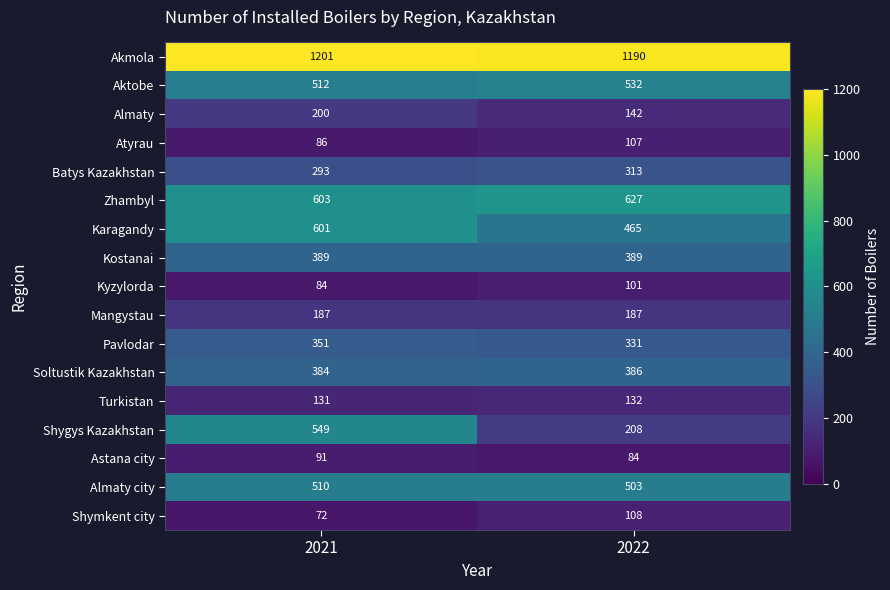

Rank the series at 2022 from lowest to highest value.

Astana city, Kyzylorda, Atyrau, Shymkent city, Turkistan, Almaty, Mangystau, Shygys Kazakhstan, Batys Kazakhstan, Pavlodar, Soltustik Kazakhstan, Kostanai, Karagandy, Almaty city, Aktobe, Zhambyl, Akmola